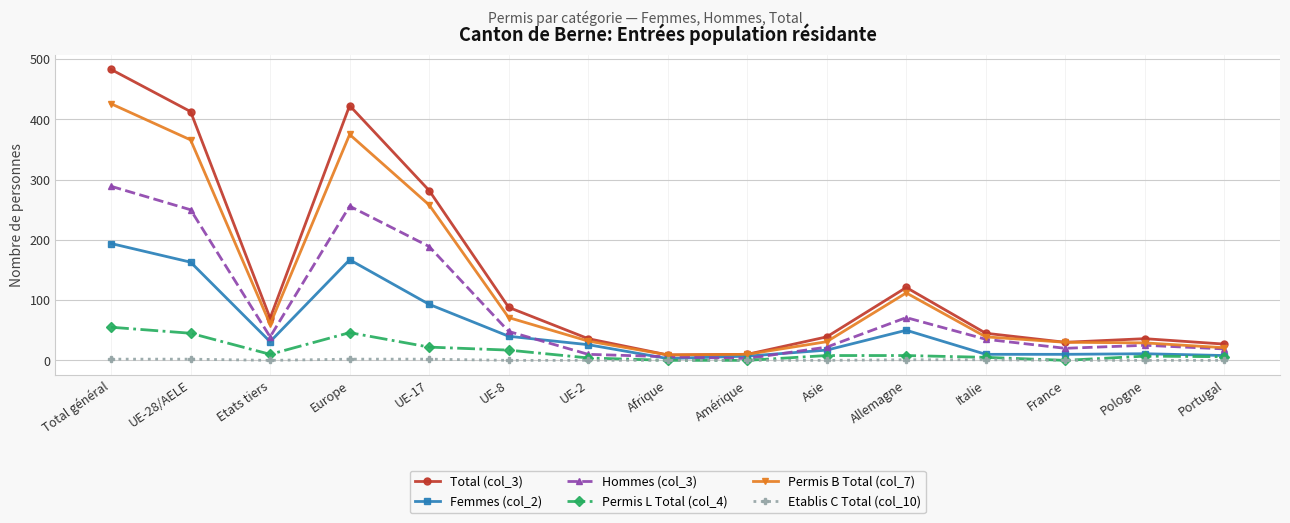

After their last crossing, which series has the higher values: Femmes (col_2) or Hommes (col_3)?

Hommes (col_3)